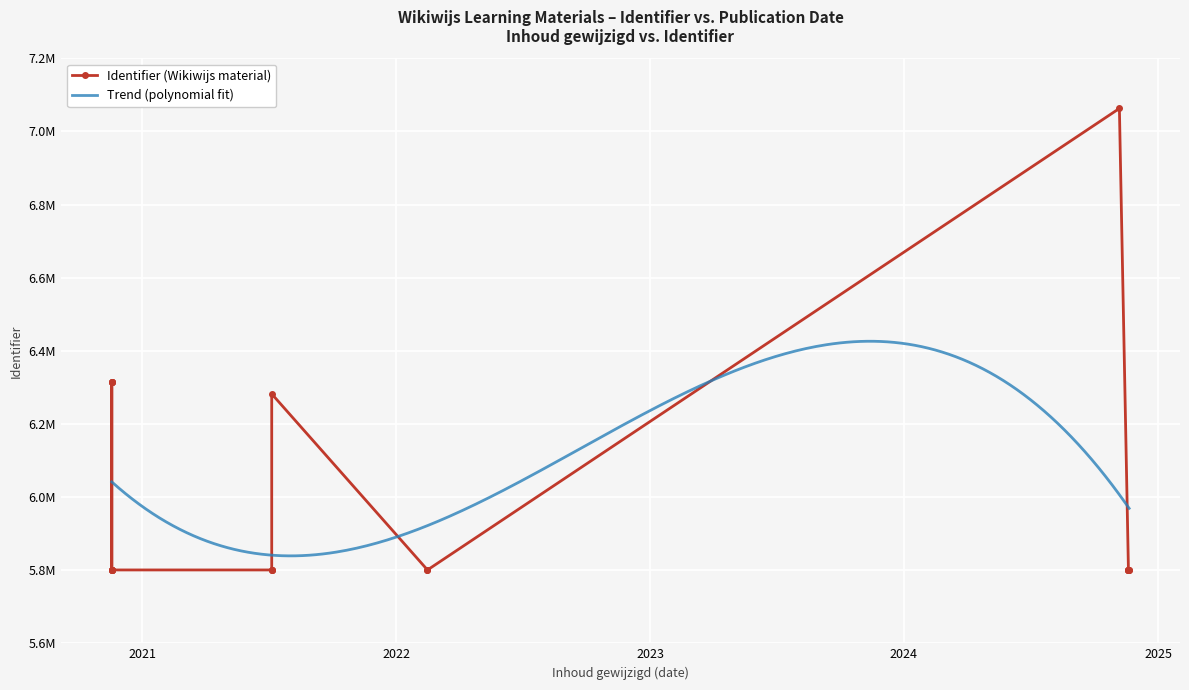

At which category does the chart reach its peak across all series?

2024-11-06